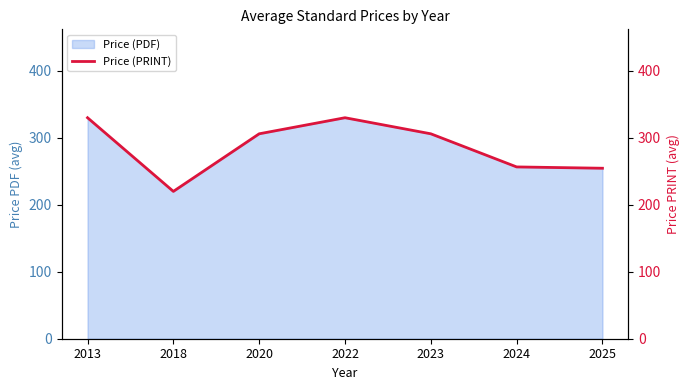

At which category does the chart reach its minimum across all series?

2018